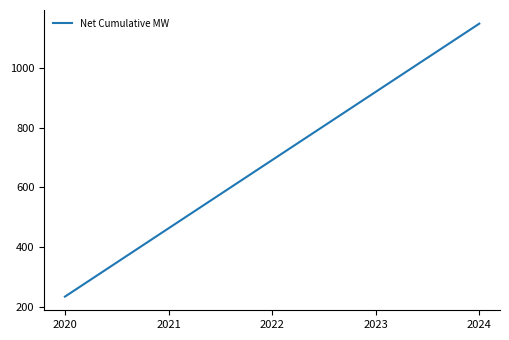

The value at 2024 is 685.5. True or false?

False